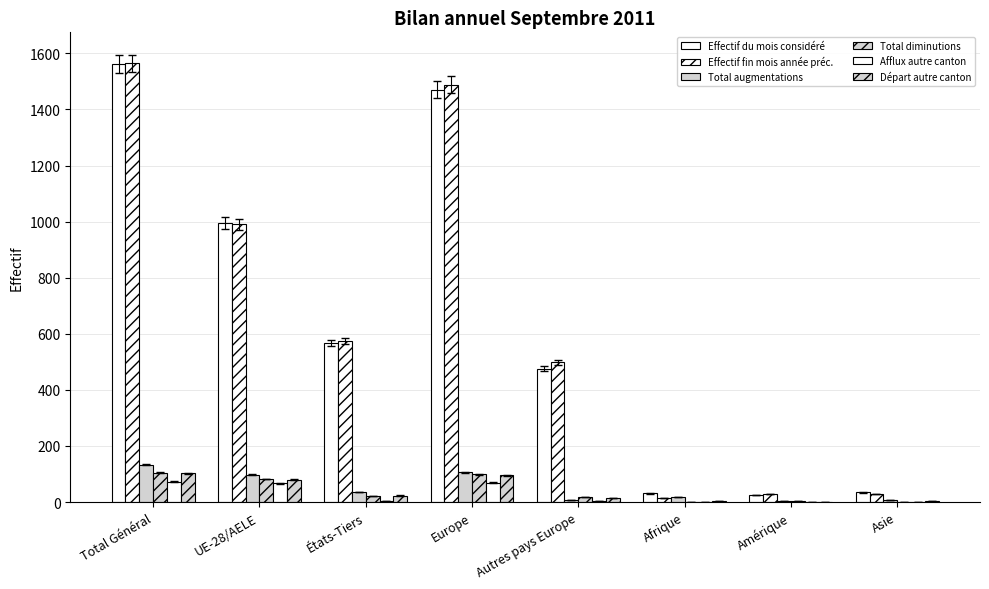

Does the chart contain stacked bars?

No